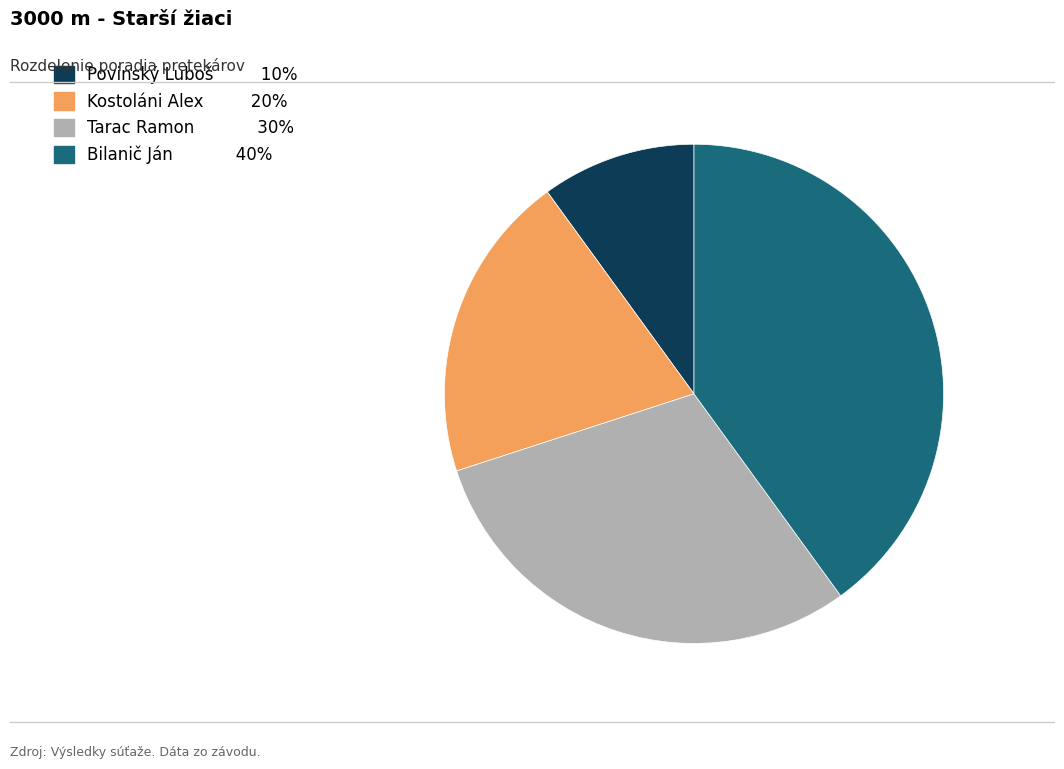

Count the number of slices in the pie.

4